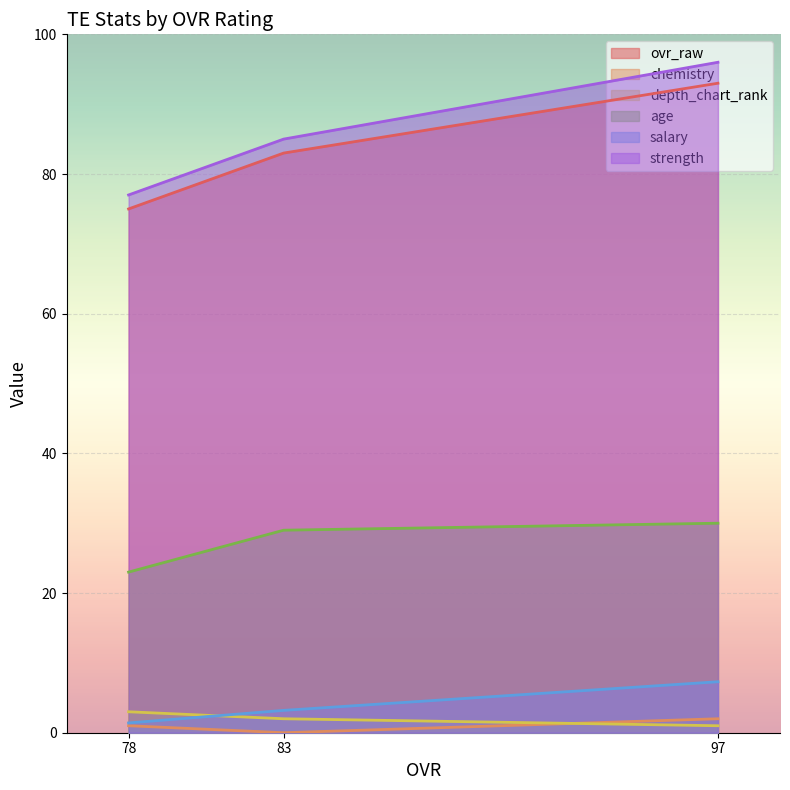

Rank the categories by salary value from highest to lowest.

97, 83, 78